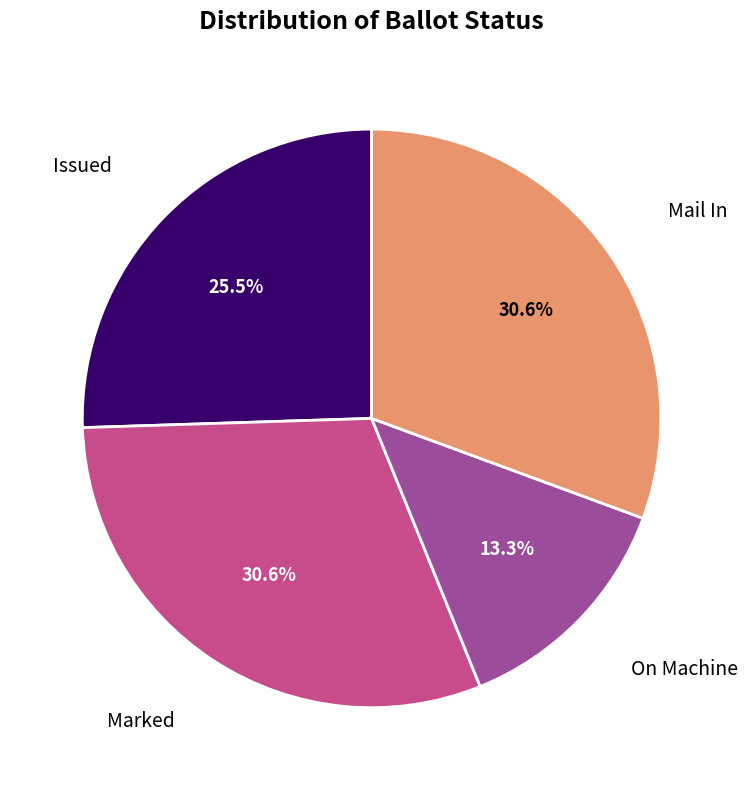

How many segments does this pie chart have?

4